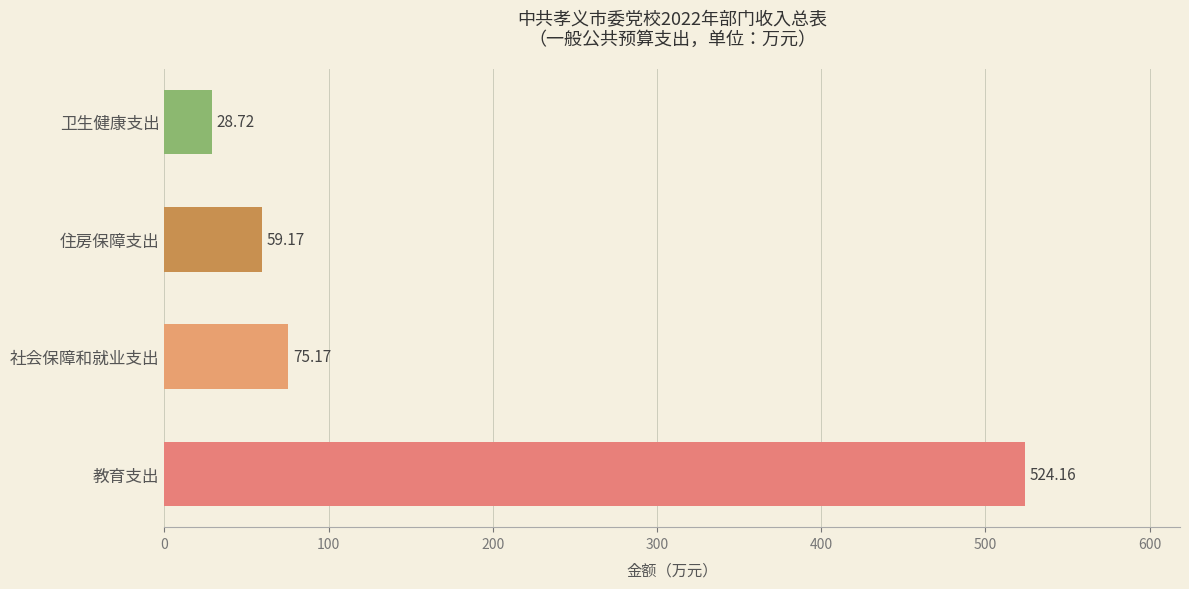

What is the difference between the values at 社会保障和就业支出 and 卫生健康支出?

46.5